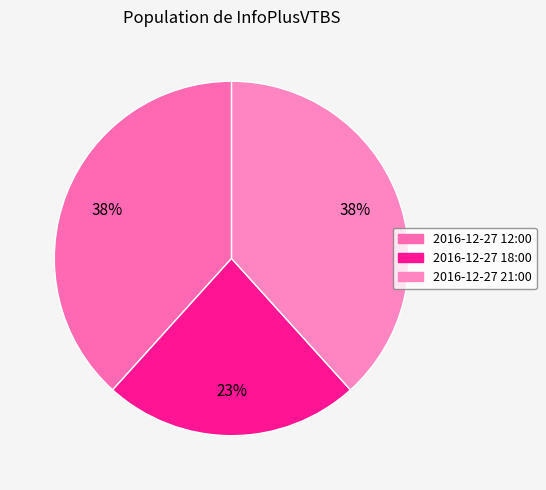

What percentage is NOT represented by 2016-12-27 21:00?

61.7%